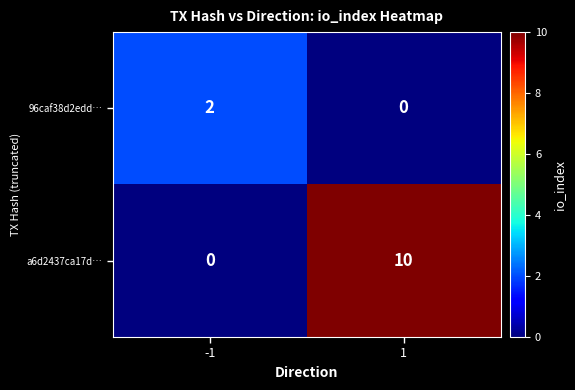

Which series has the largest range (max minus min)?

a6d2437ca17d…